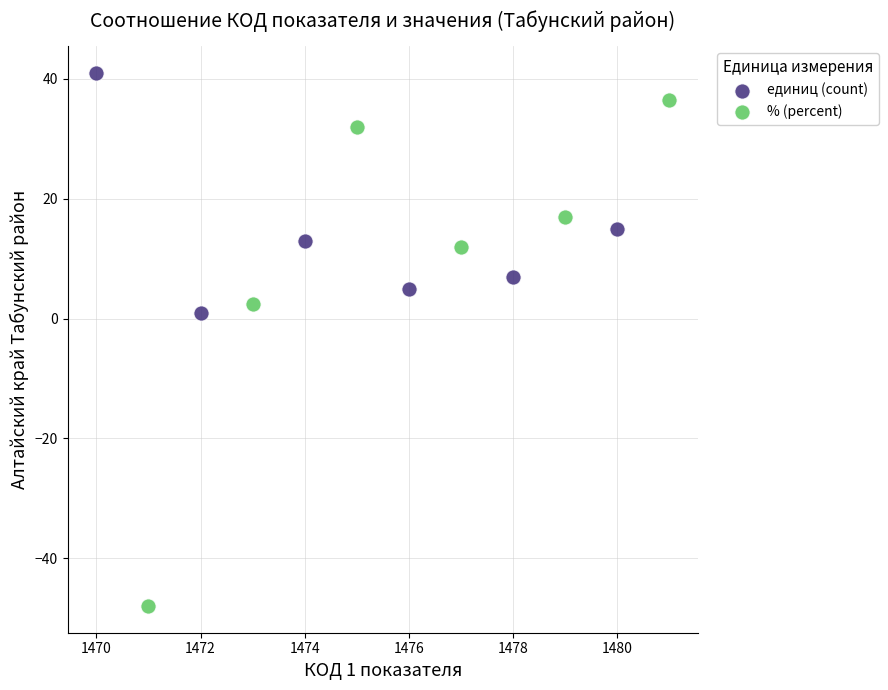

Which series has the largest Y range (max minus min)?

% (percent)